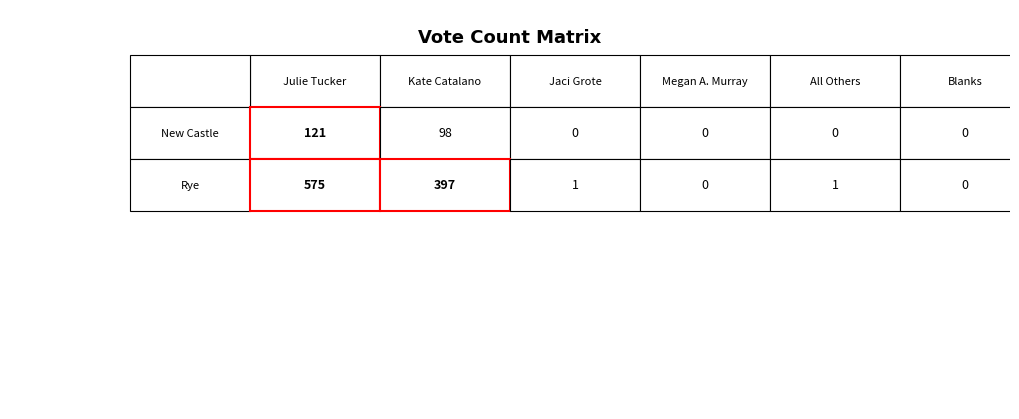

At how many categories does at least one series exceed 456?

1